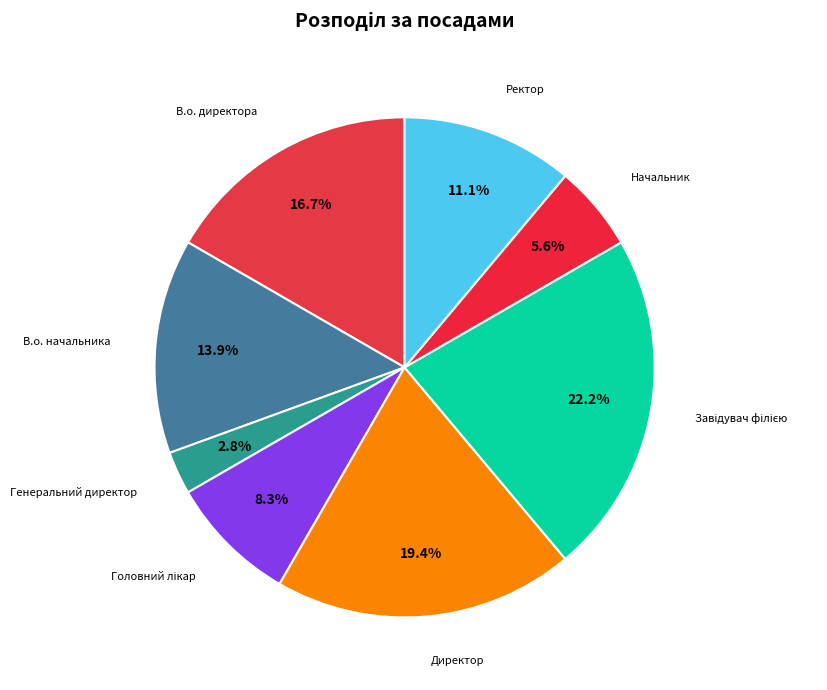

Count the number of slices in the pie.

8